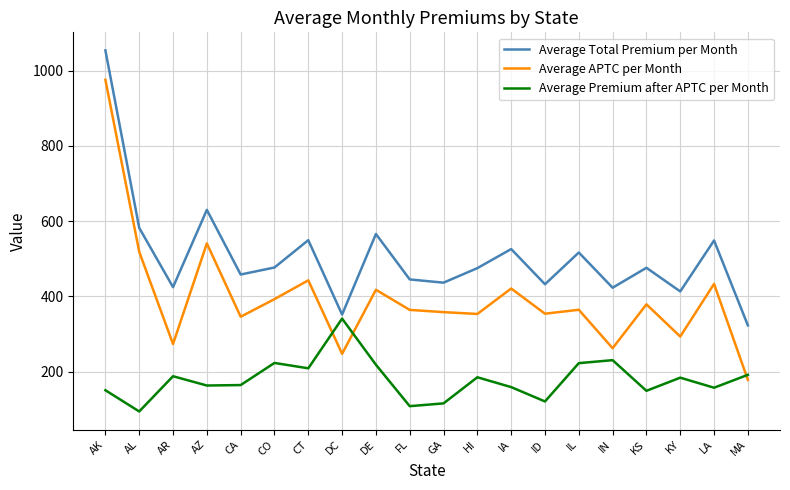

In Average Premium after APTC per Month, how many points are lower than both neighbors (excluding endpoints)?

7